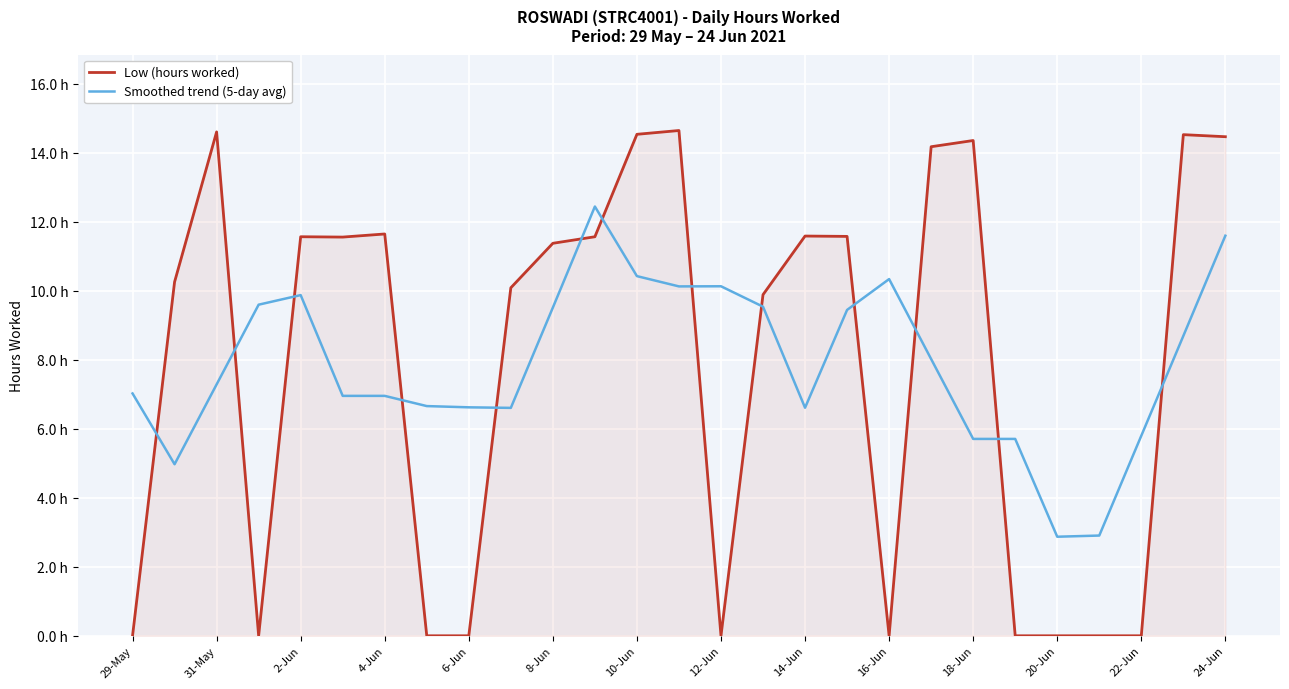

What is the value of the Smoothed trend (5-day avg) point at the 27th from the left?

11.6